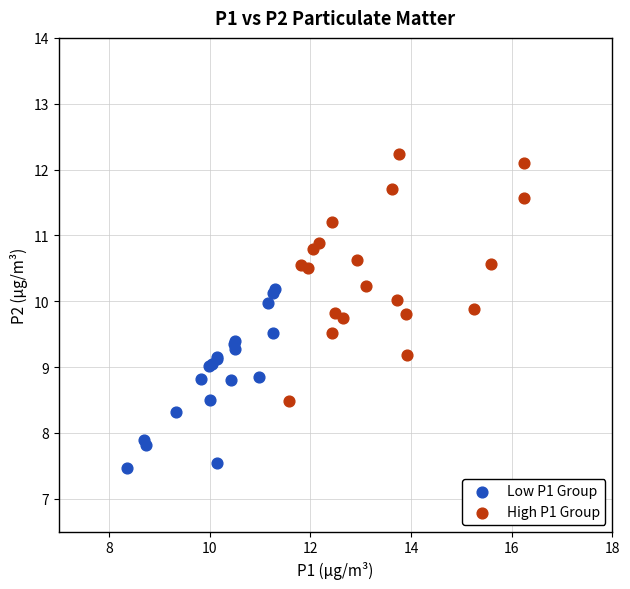

Which series contains the lowest Y value?

Low P1 Group